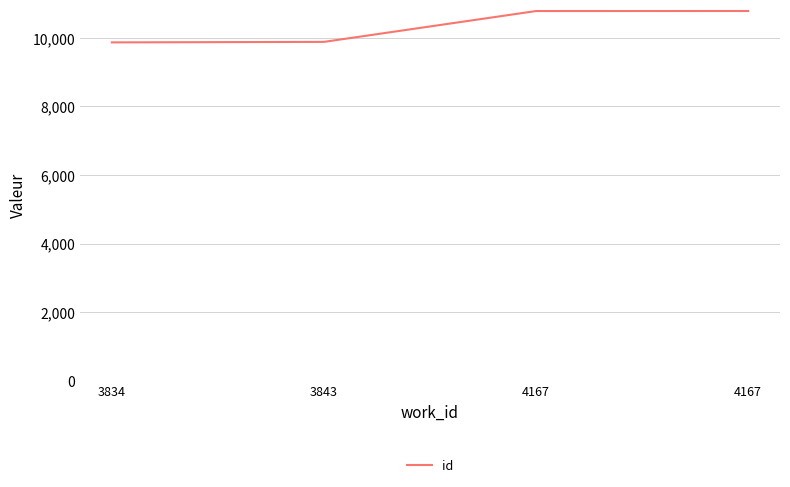

What is the value of the 4th point from the left?

10782